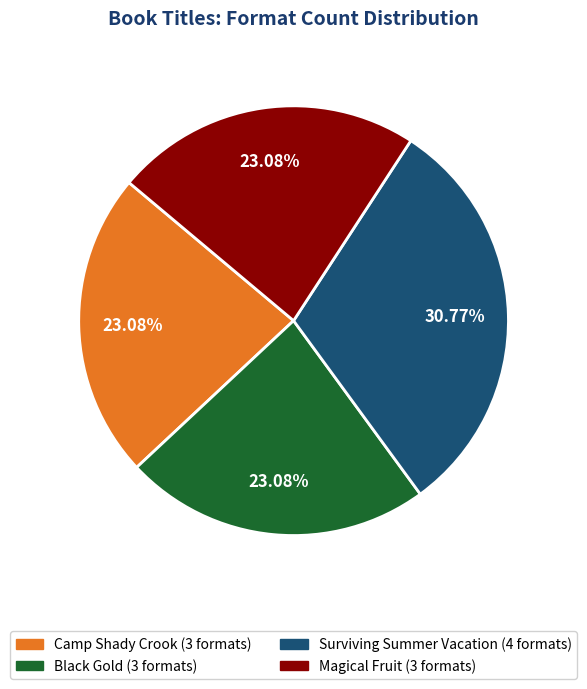

Is Magical Fruit the majority of the pie?

No